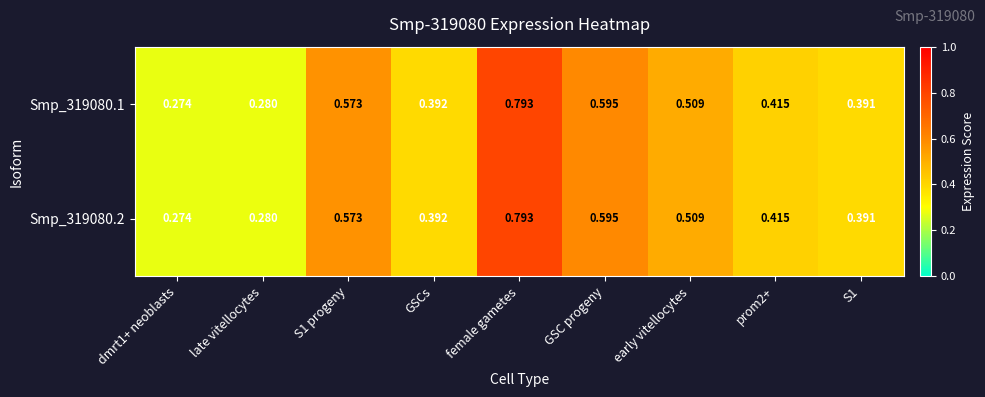

Which label corresponds to the largest value in the chart?

female gametes